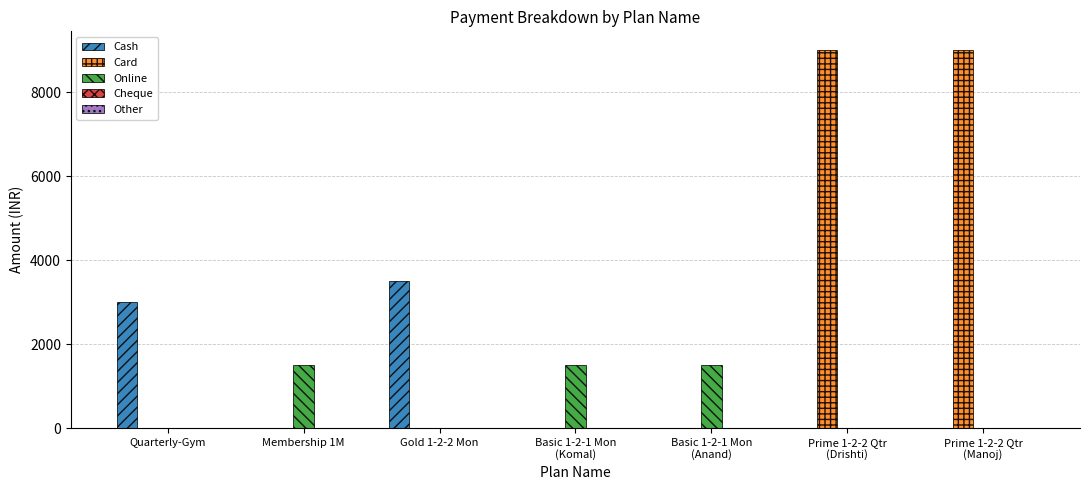

What is the maximum value shown in the chart?

9000